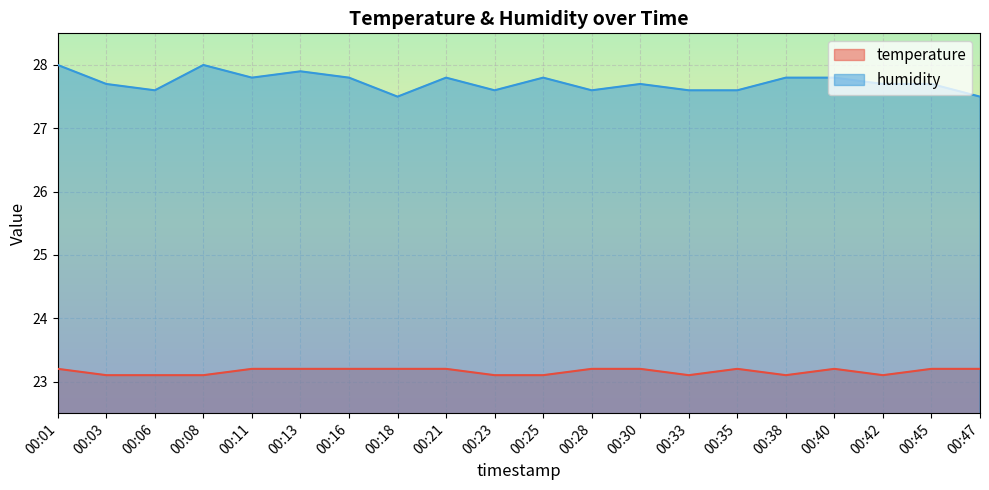

In temperature, how many points are higher than both neighbors (excluding endpoints)?

2